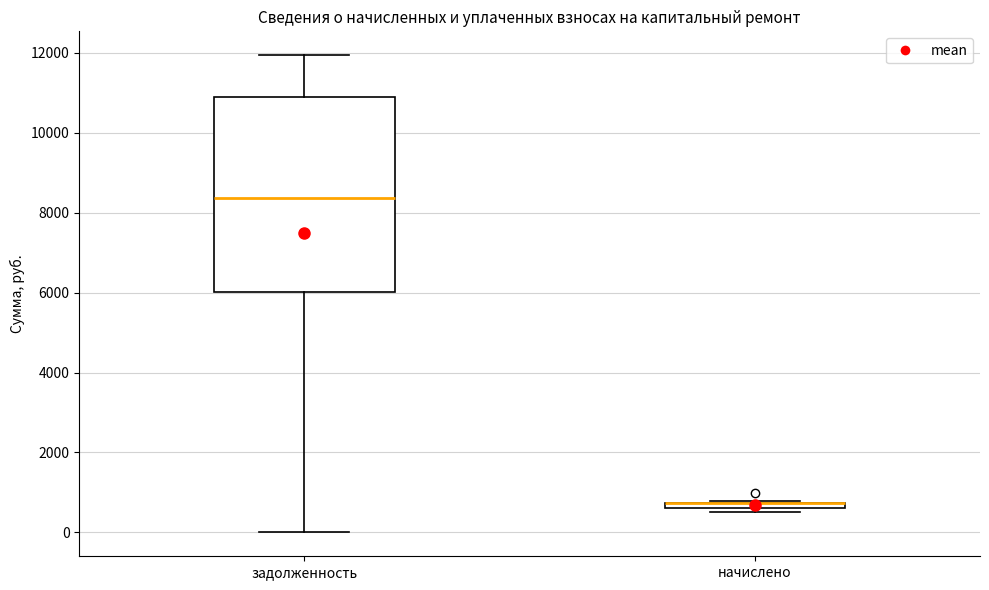

Which box is the tallest, from its lower edge to its upper edge?

задолженность